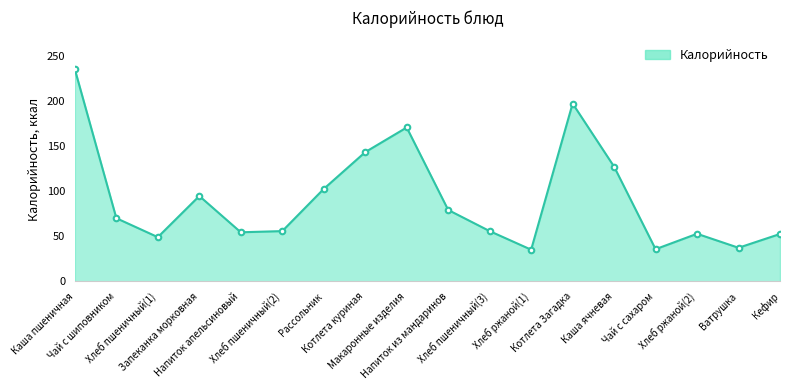

What is the smallest value displayed?

35.3